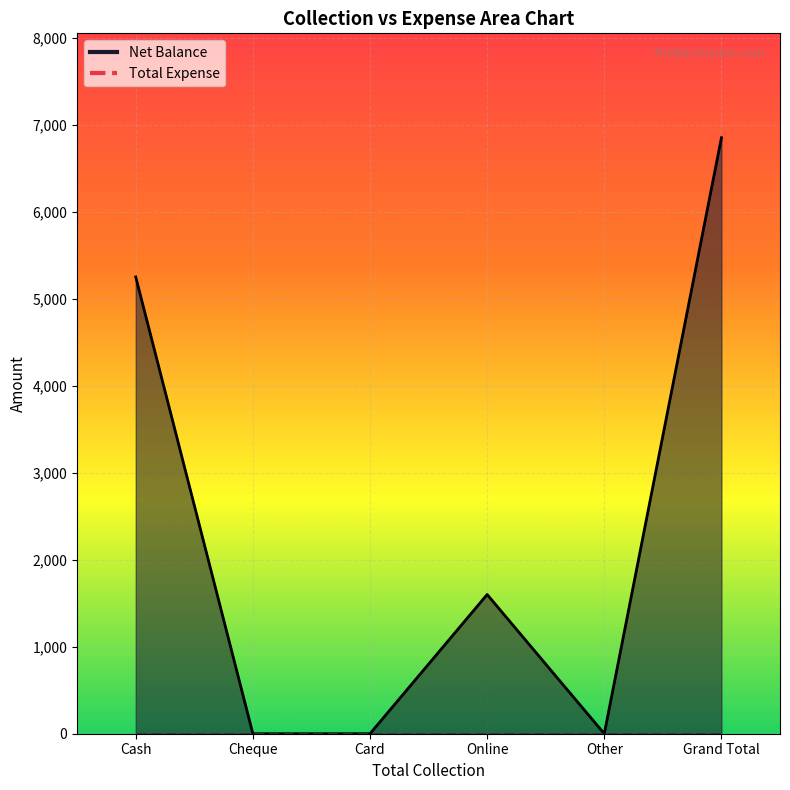

Where is the data nearest to the value 3425?

Cash